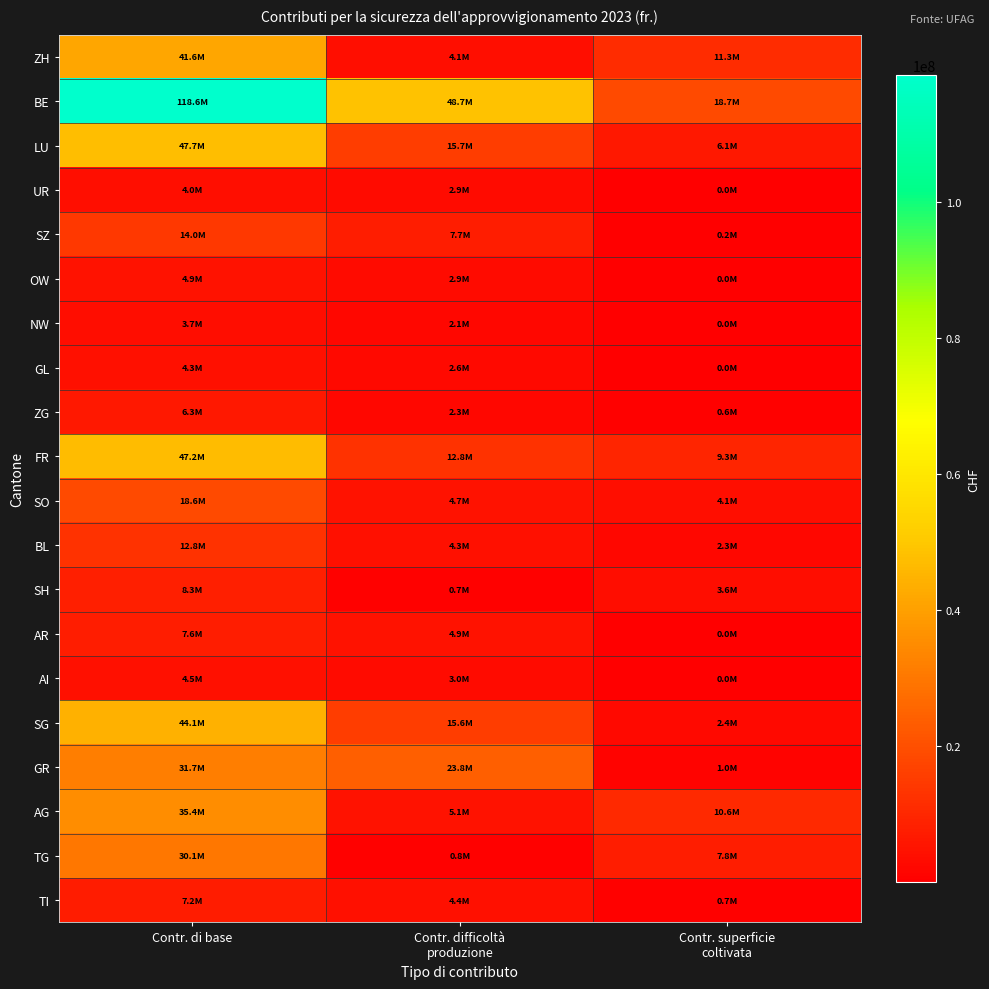

At Contr. di base, list the series in order from smallest to largest.

NW, UR, GL, AI, OW, ZG, TI, AR, SH, BL, SZ, SO, TG, GR, AG, ZH, SG, FR, LU, BE